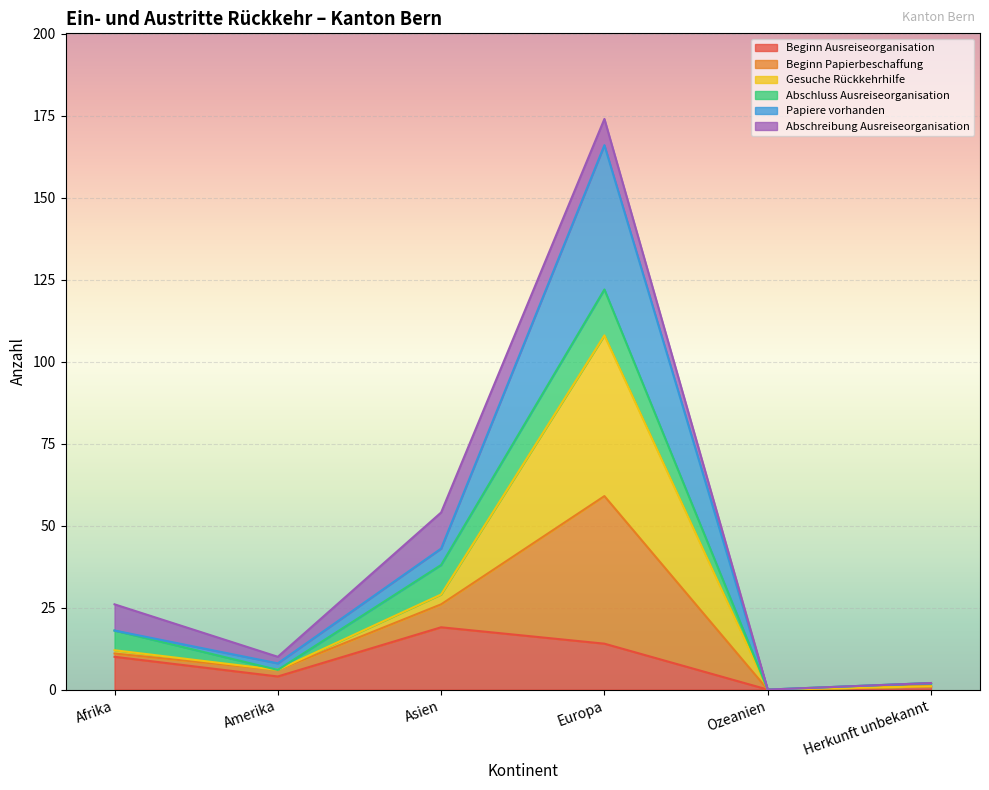

True or false: Beginn Ausreiseorganisation and Beginn Papierbeschaffung intersect in this chart.

False